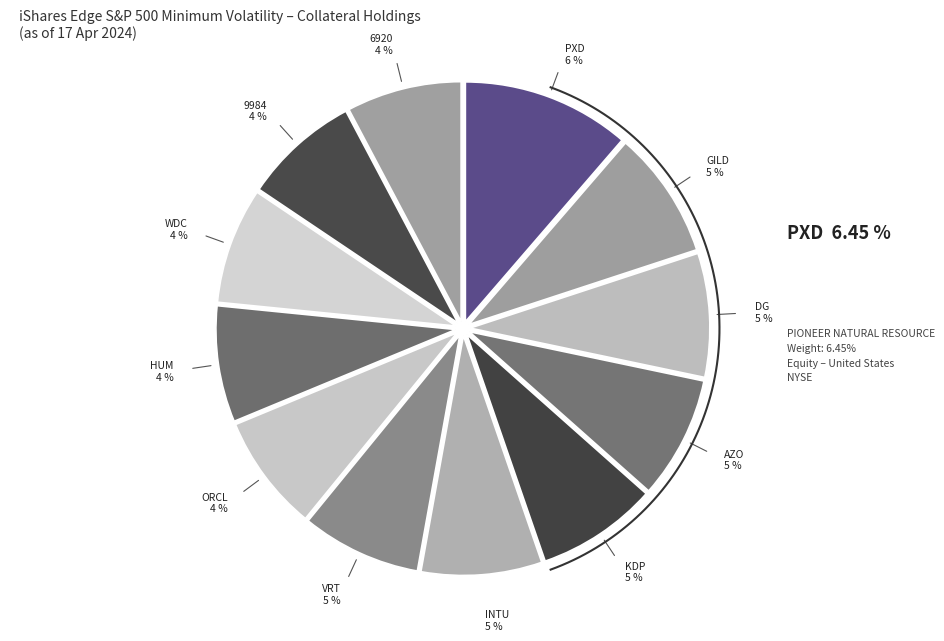

How many segments does this pie chart have?

12